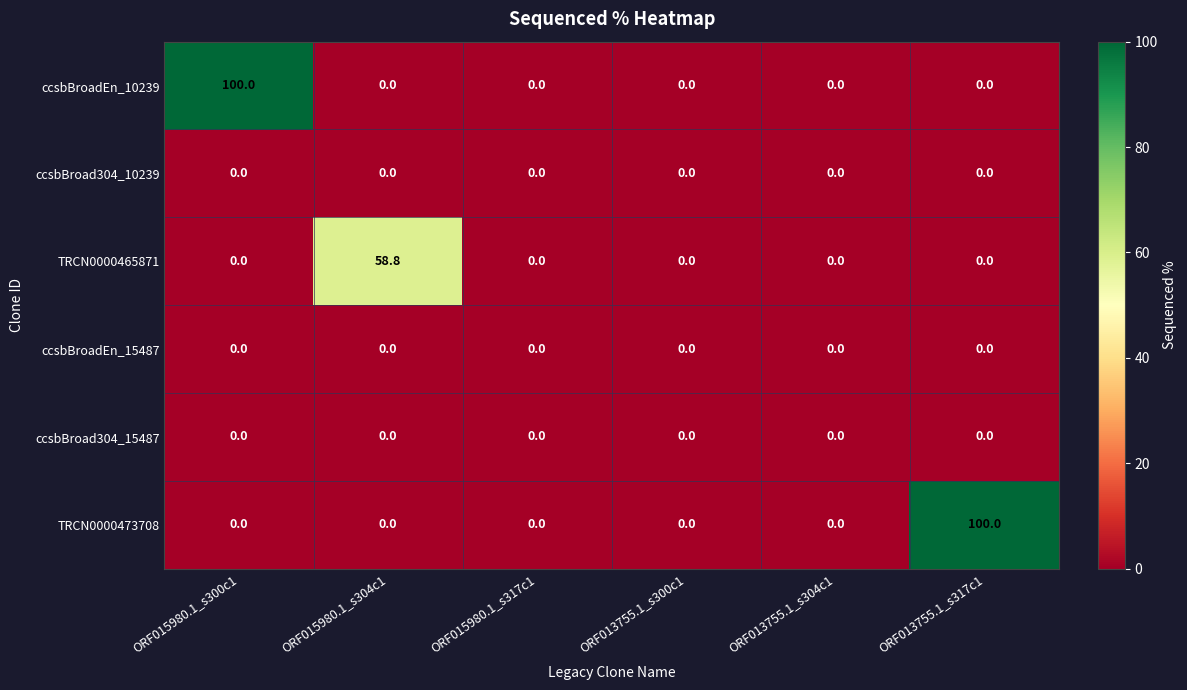

Between ORF015980.1_s304c1 and ORF013755.1_s300c1, which series saw the biggest shift?

TRCN0000465871